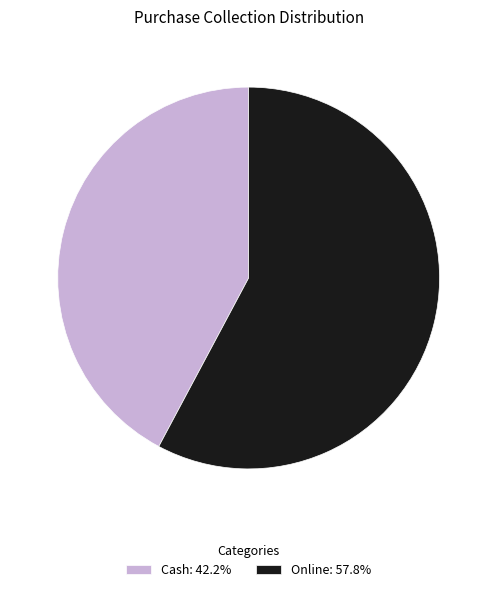

Approximately how many times larger is the value at Cash: 42.2% compared to Online: 57.8%?

0.7